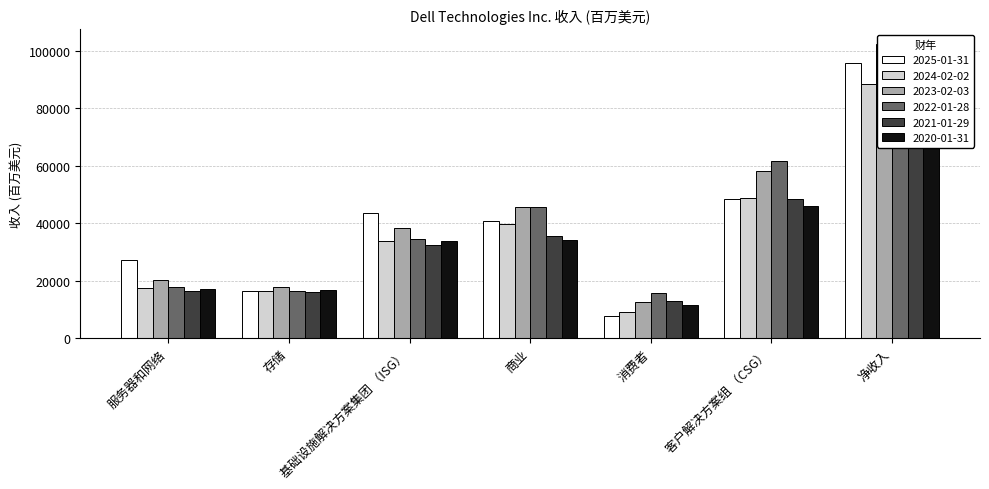

How many data points in 2025-01-31 are above 40844?

3